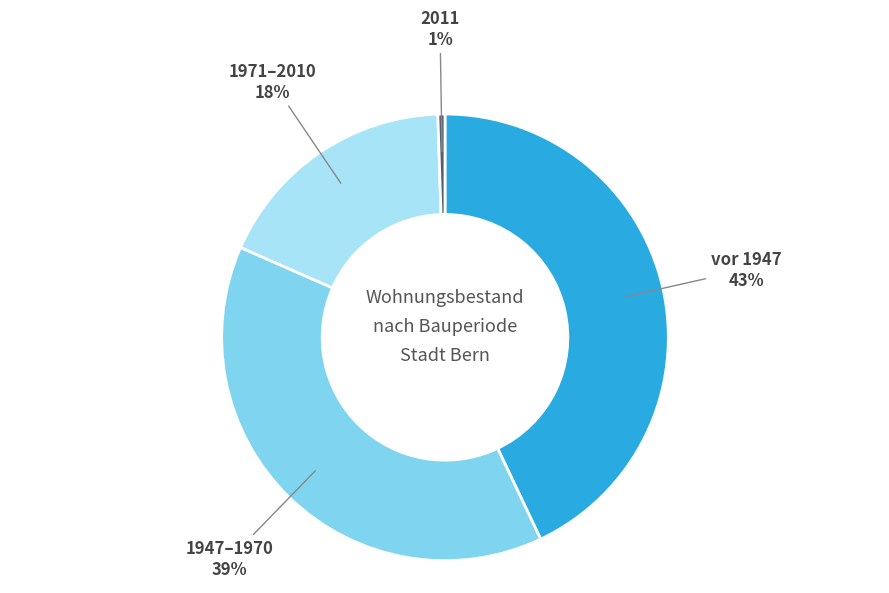

Is it true that 2011 is 11% of the pie?

False